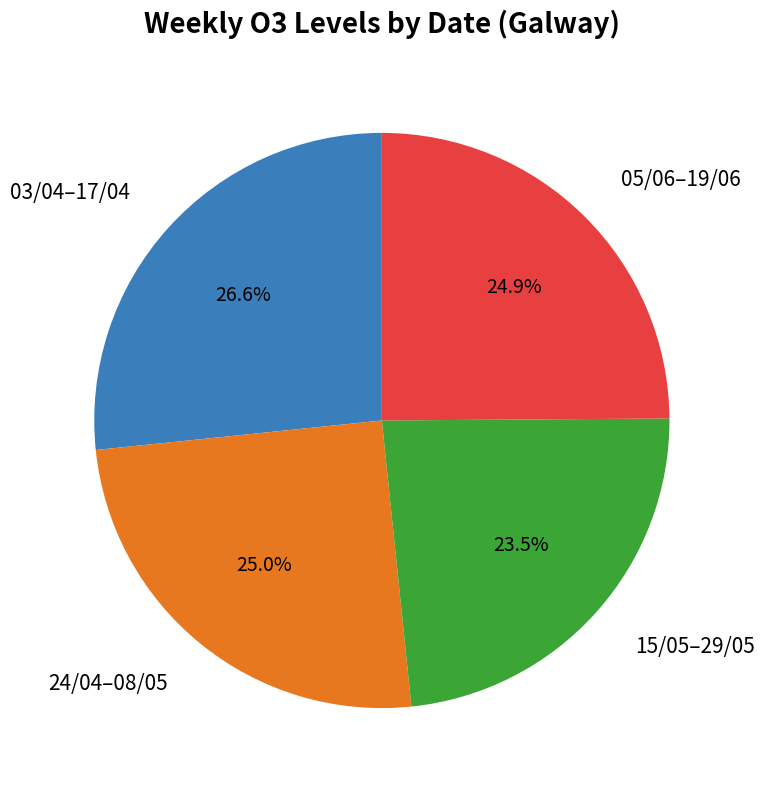

Is 05/06–19/06 the majority of the pie?

No